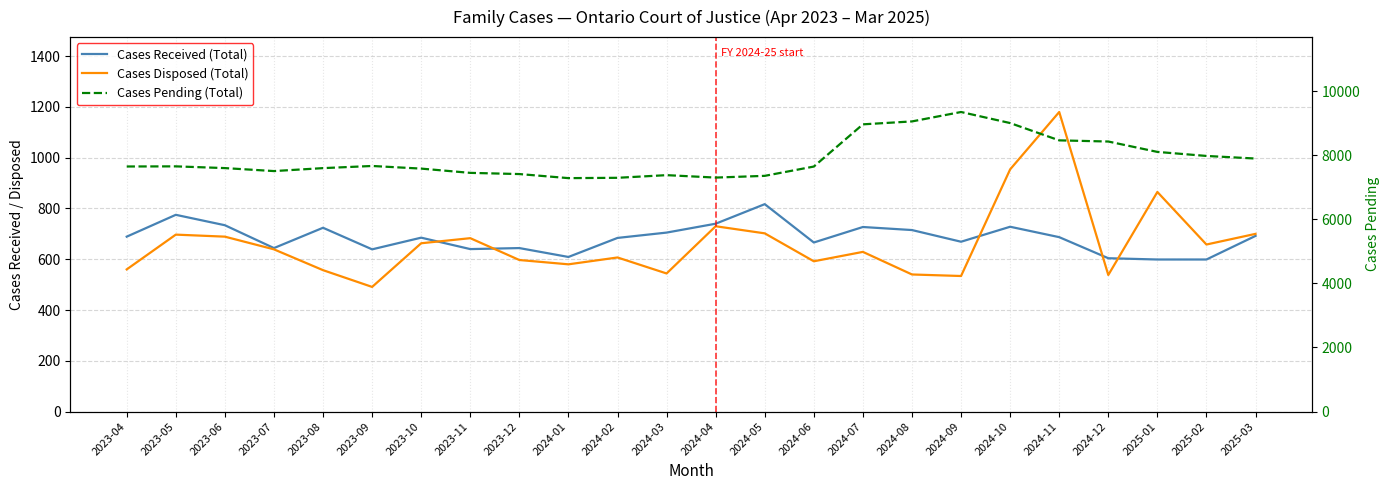

Read the Cases Disposed (Total) value at 2024-08, to the nearest 50.

550